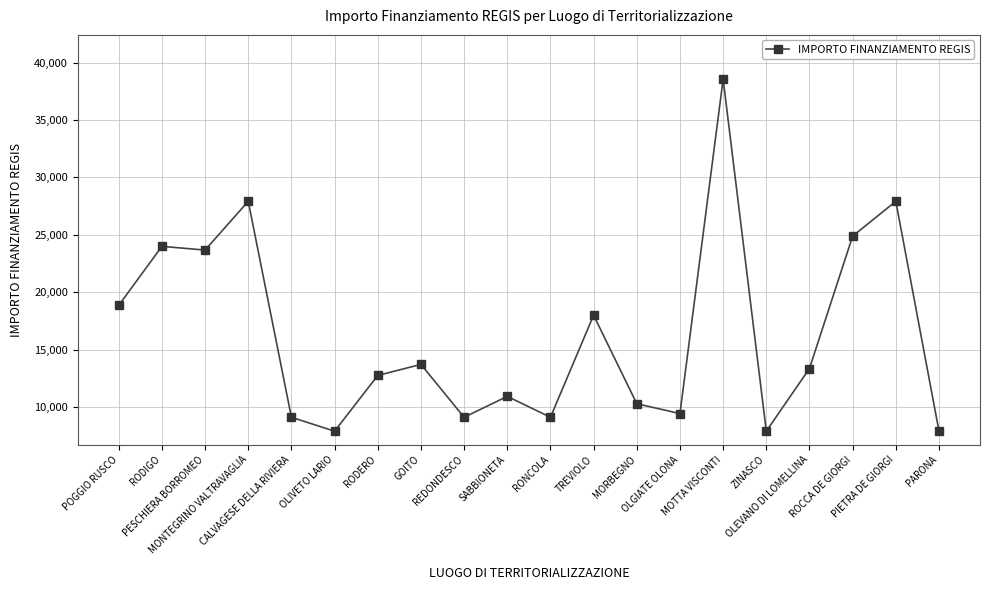

What is the minimum value shown in the chart?

7891